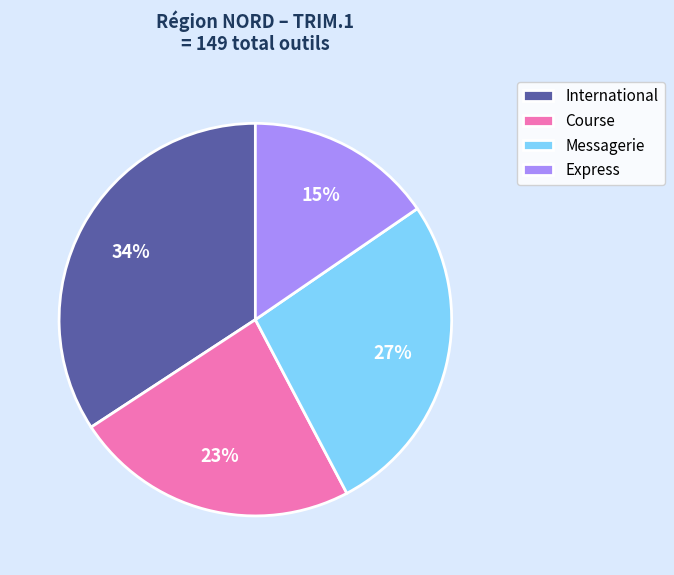

What is the ratio of the value at Course to the value at International?

0.7